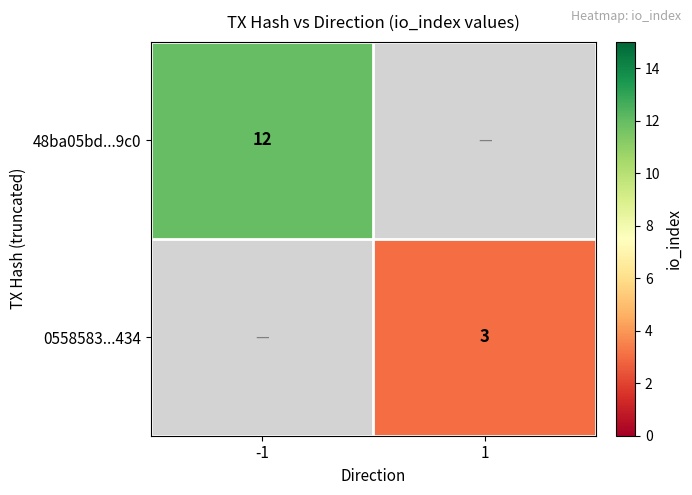

At which category does the chart reach its peak across all series?

-1